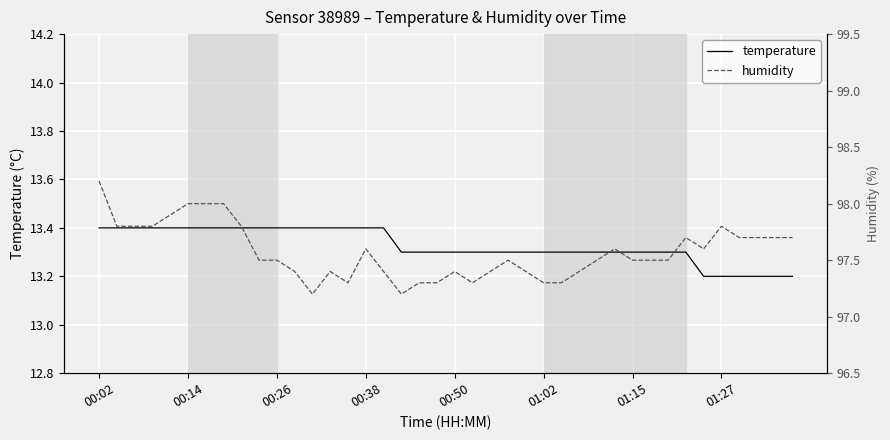

What are all the series names shown in the legend?

temperature, humidity